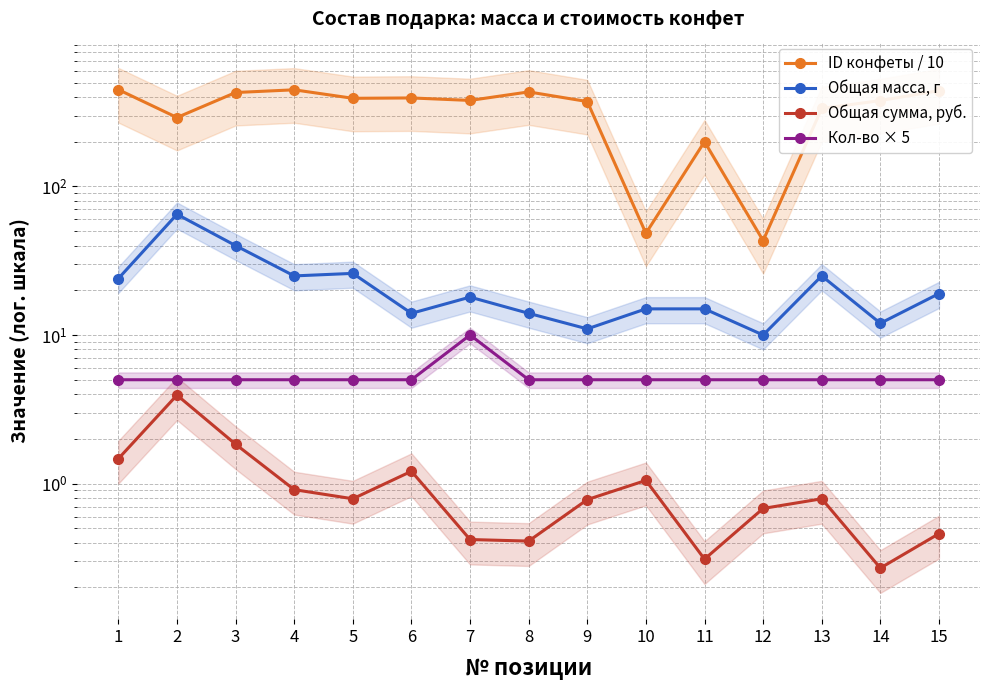

What are all the series names shown in the legend?

ID конфеты / 10, Общая масса, г, Общая сумма, руб., Кол-во × 5